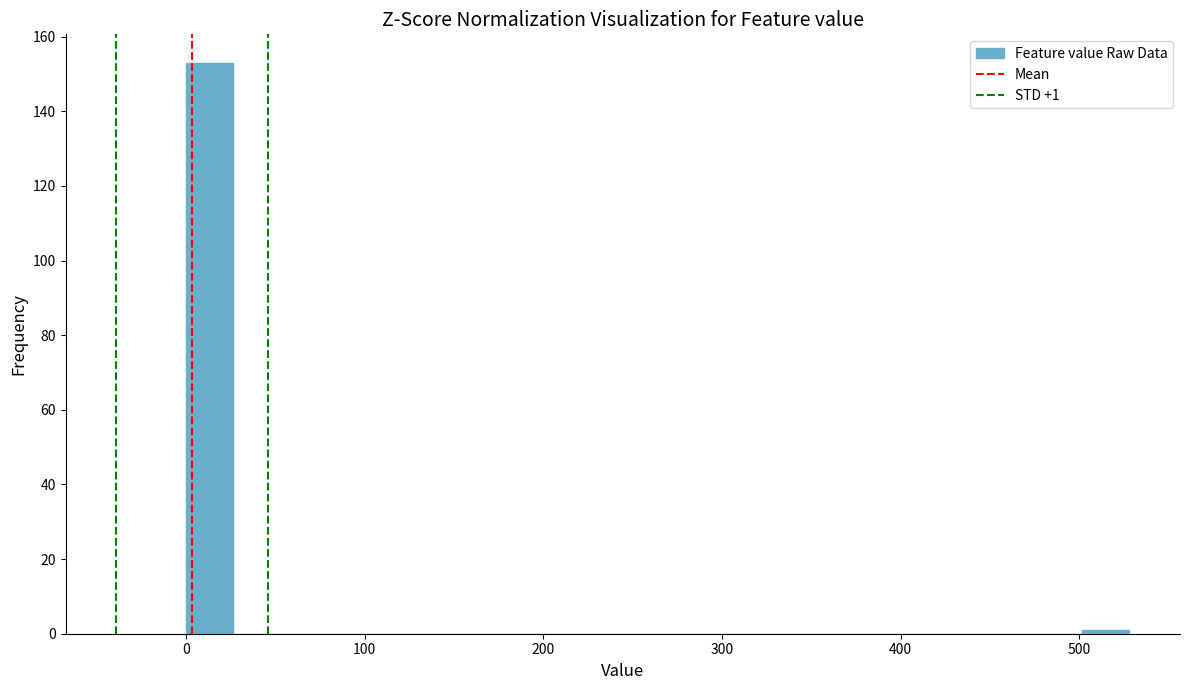

Around what value on the x-axis is the tallest bar? Give the approximate position of its centre, as read against the axis.

10